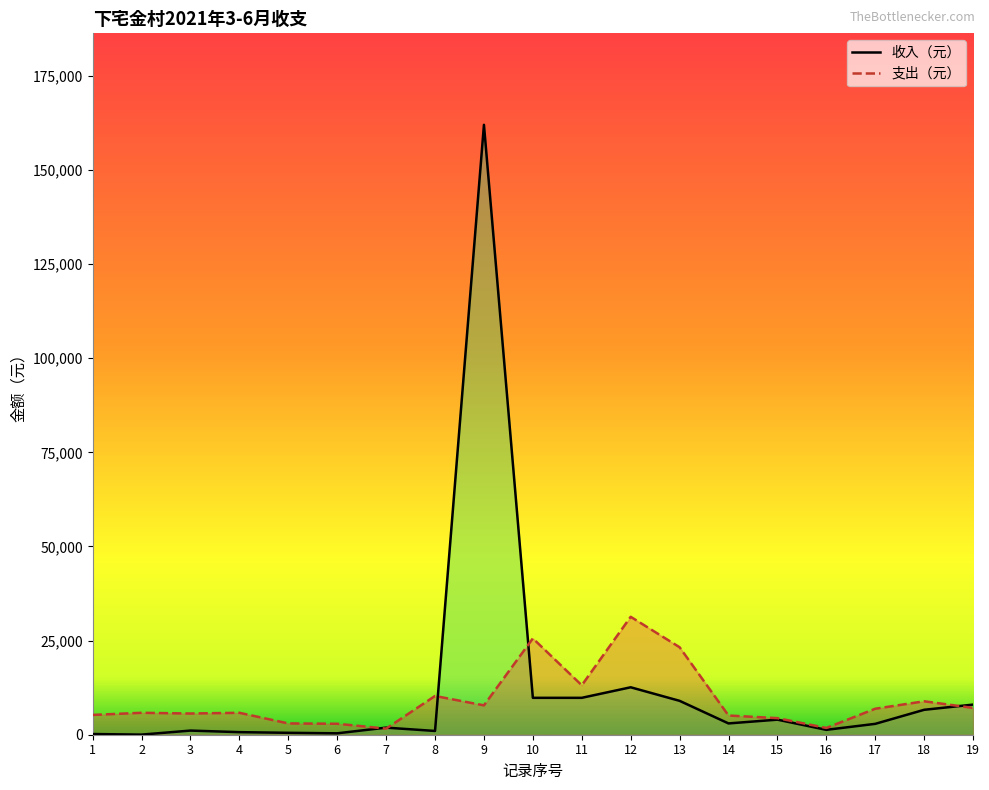

Is the value of 支出（元） at 15 greater than the value of 收入（元） at 19?

No